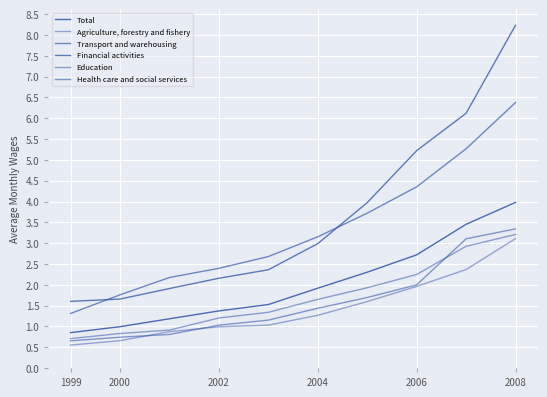

What is the average value of the Transport and warehousing series?

3.3